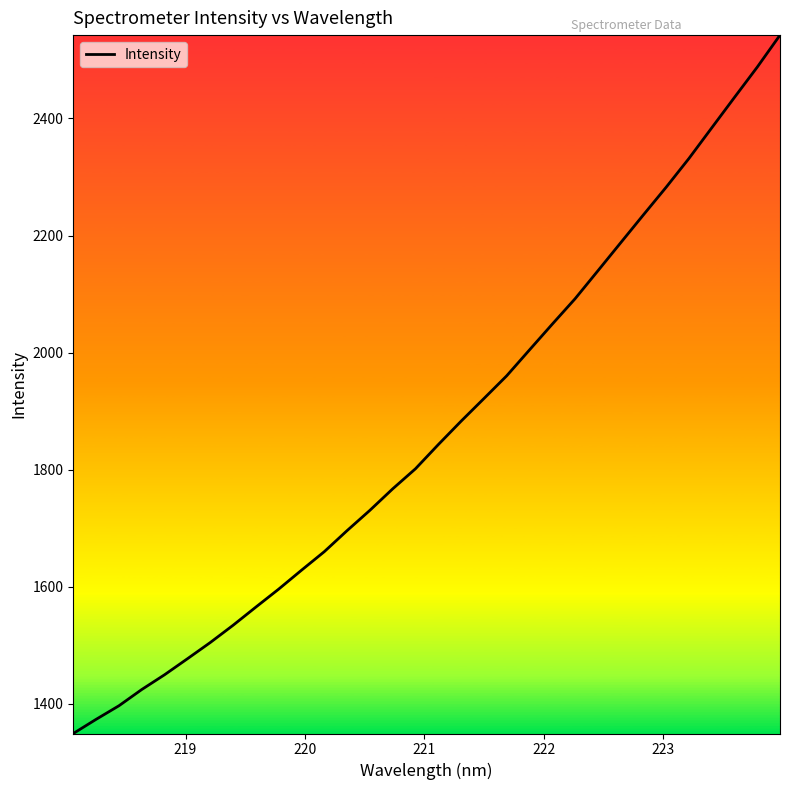

What is the difference between the maximum and minimum values?

1192.9